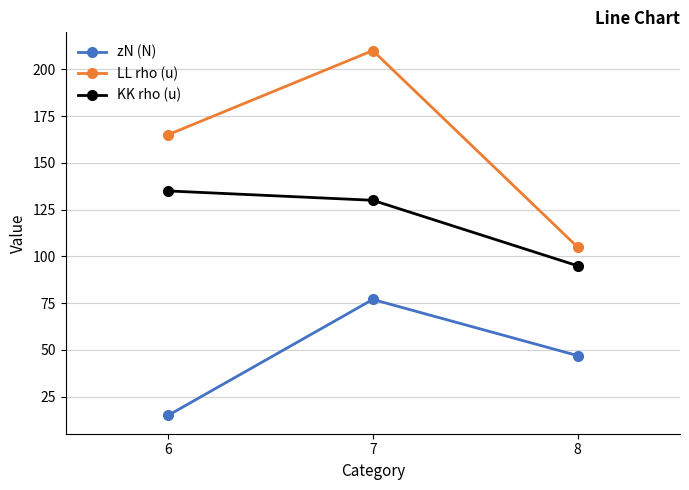

At 6, list the series in order from largest to smallest.

LL rho (u), KK rho (u), zN (N)